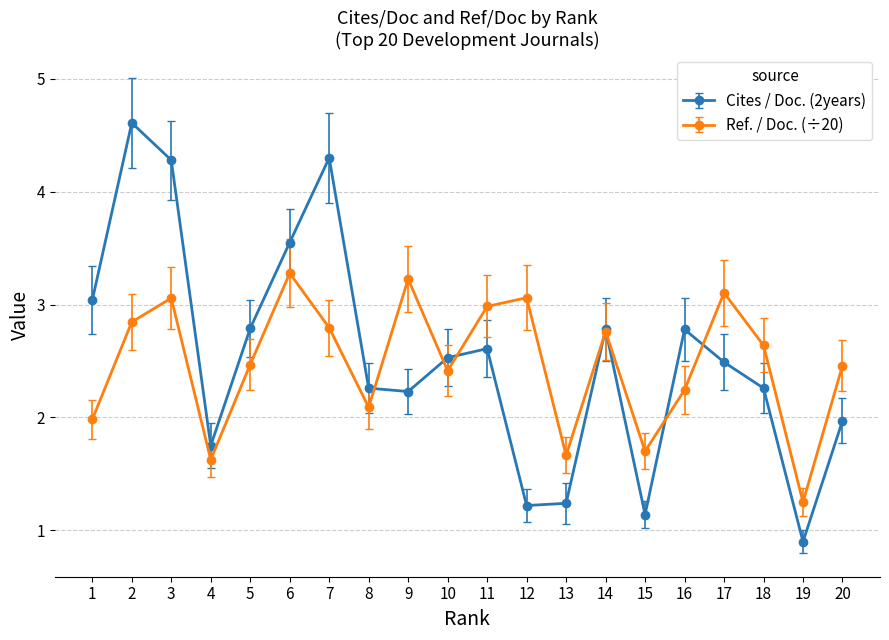

Count the number of categories in the chart.

20